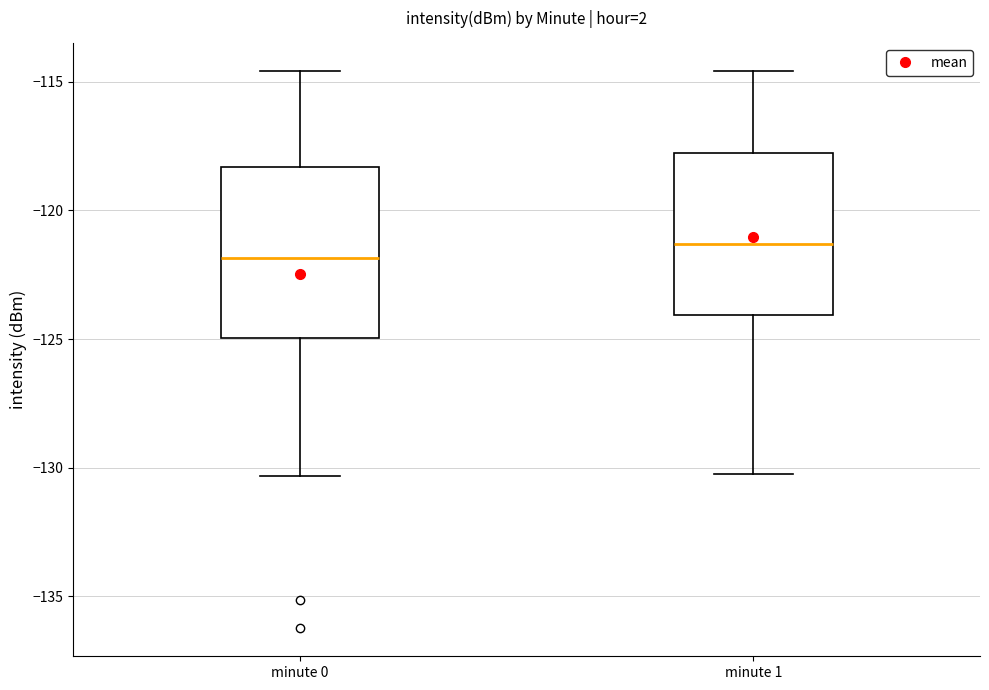

Reading left to right, transcribe this box plot: for each box, give where its median line is, the range the box spans, and where its two whiskers end, as read against the y-axis. The values are not printed on the chart, so give them approximately, as read against the axis.

minute 0: median -122.0, box -125.0 to -118.5, whiskers -130.5 to -114.5
minute 1: median -121.5, box -124.0 to -118.0, whiskers -130.0 to -114.5